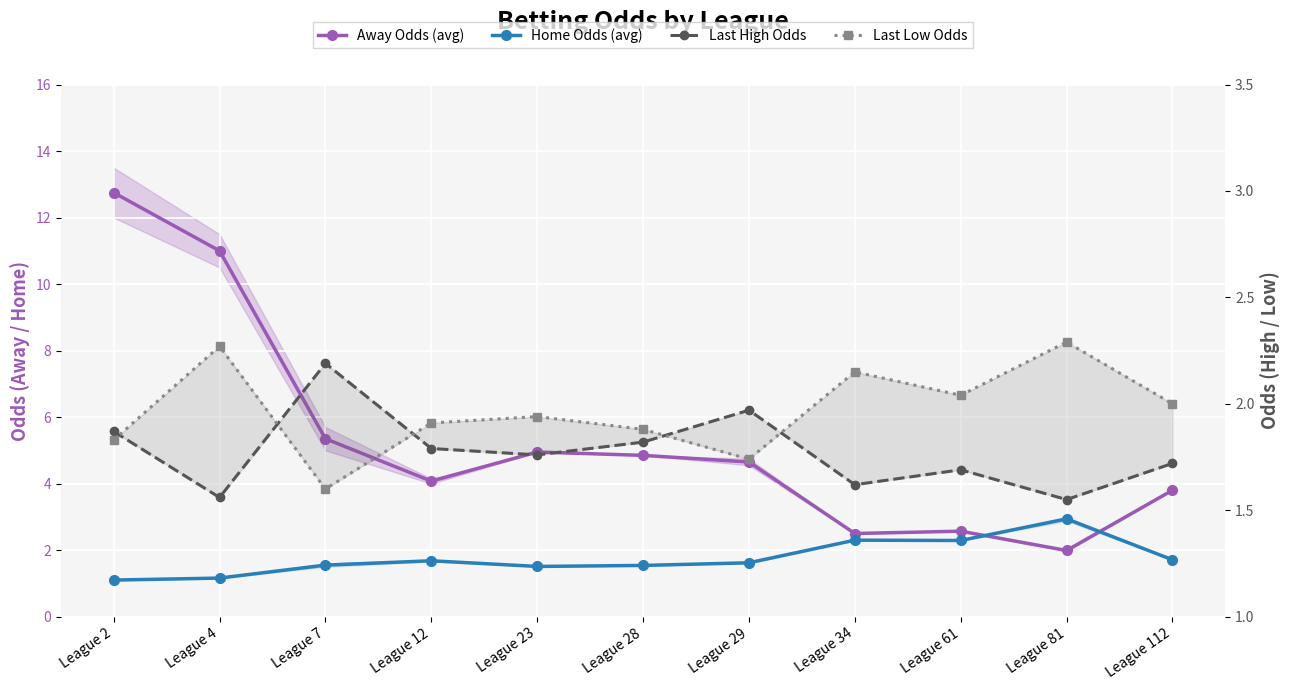

In Away Odds (avg), how many points are higher than both neighbors (excluding endpoints)?

2